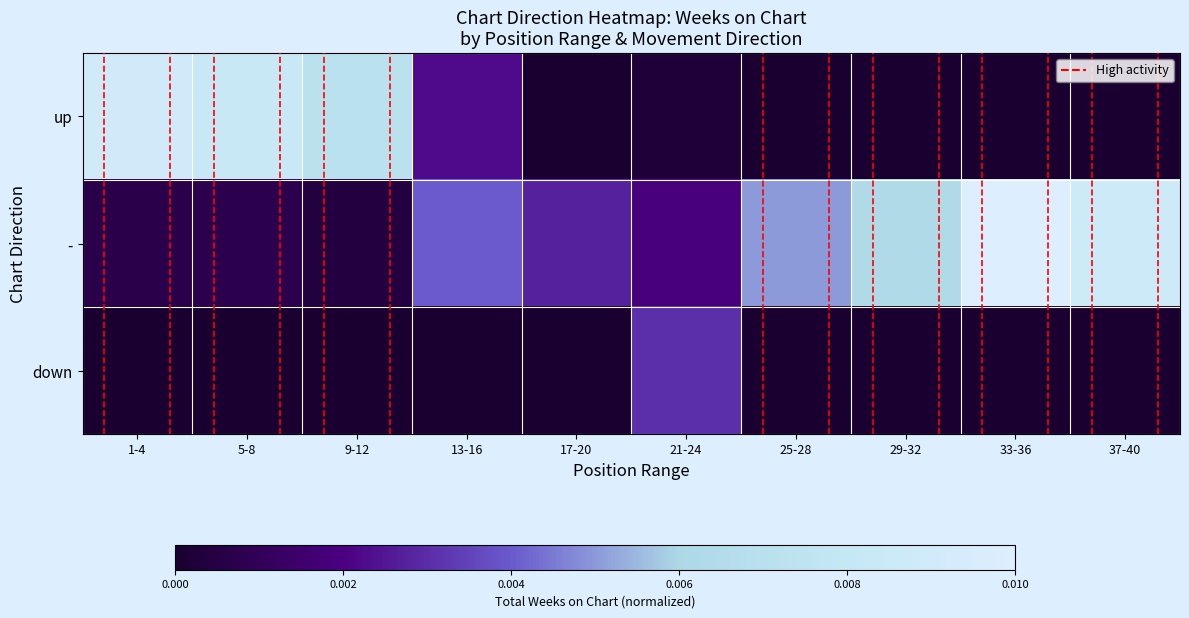

List the series in order of their overall mean, lowest first.

down, up, -